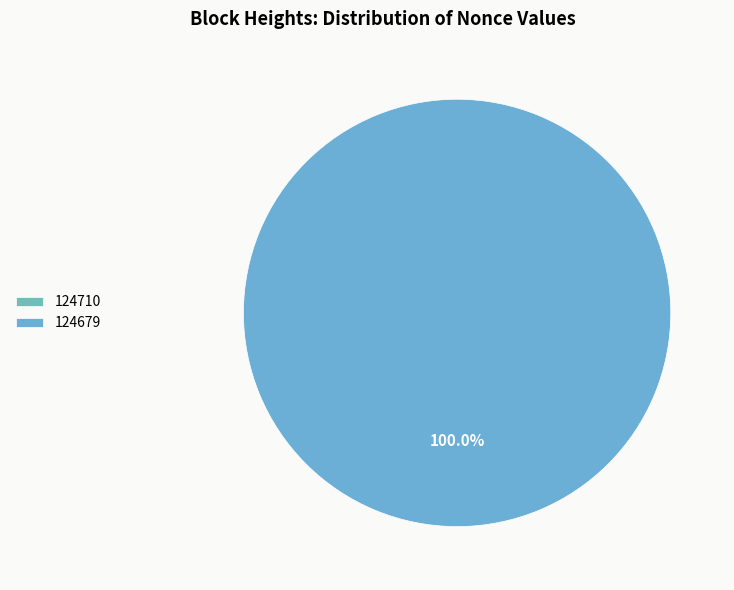

What percentage do 124679 and 124710 together represent?

100.0%